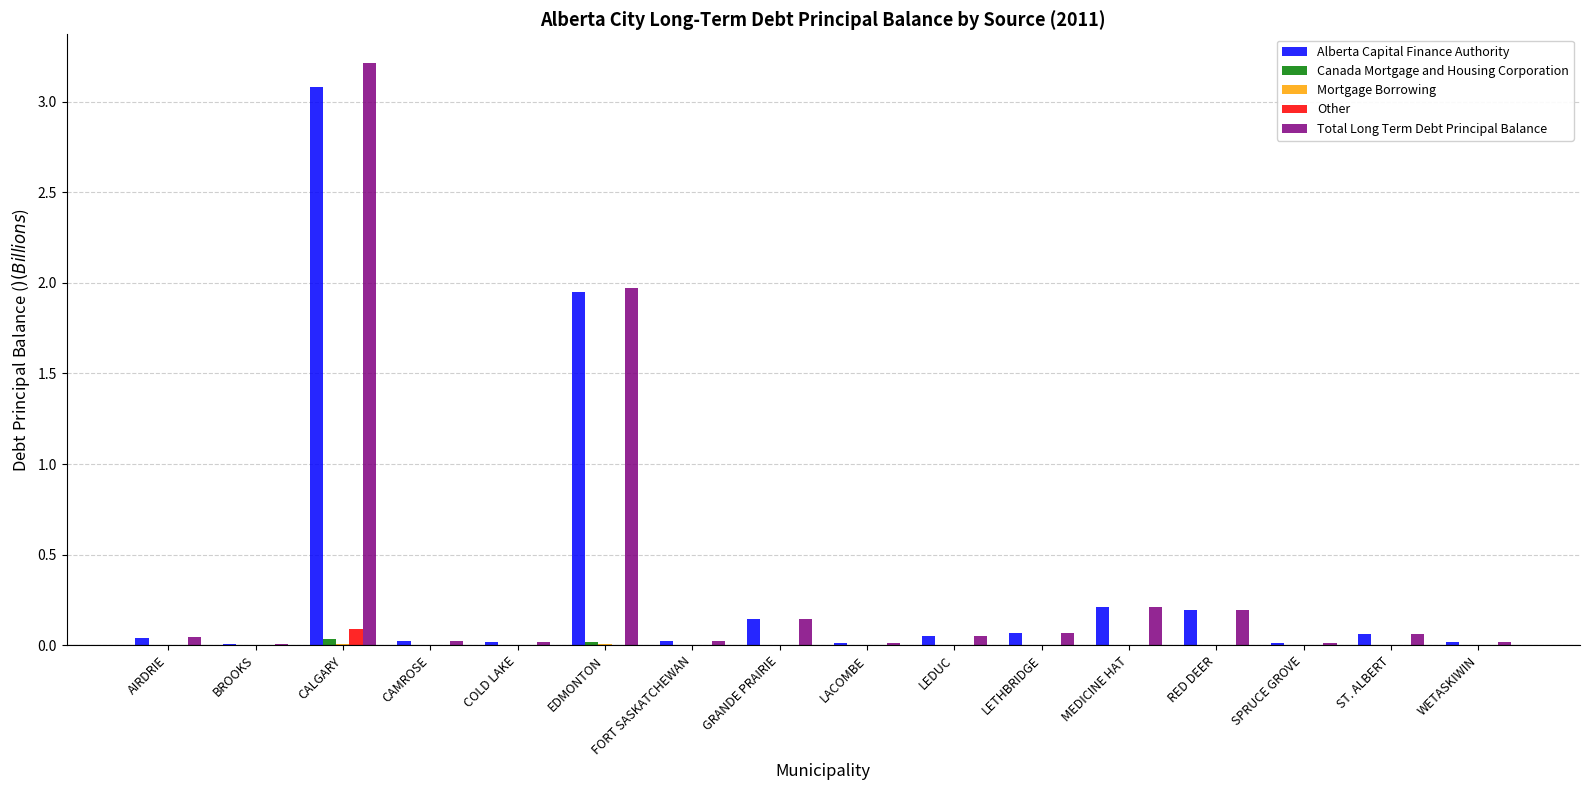

At which category does the chart reach its peak across all series?

CALGARY